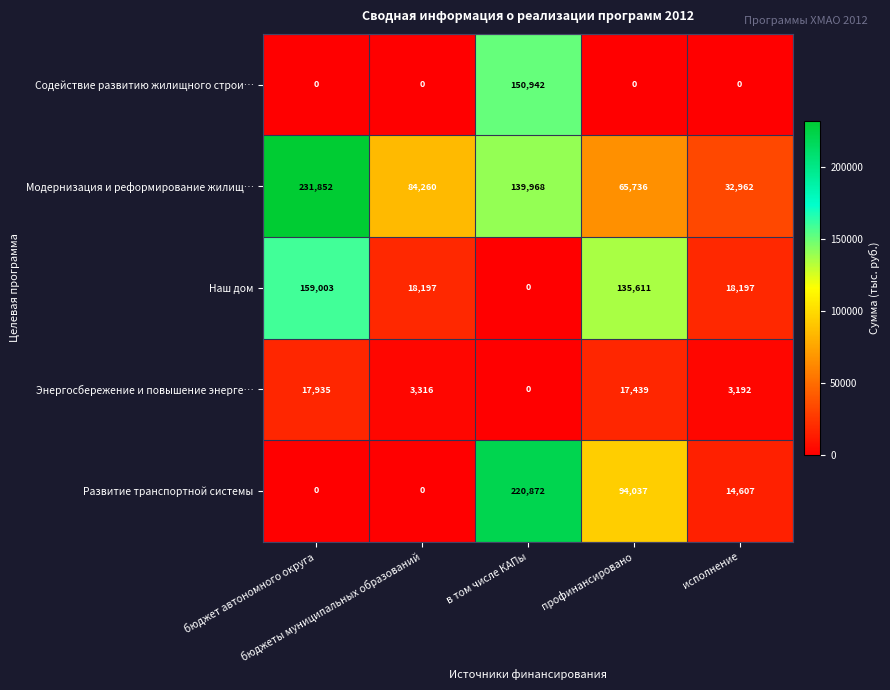

What is the maximum value shown in the chart?

231852